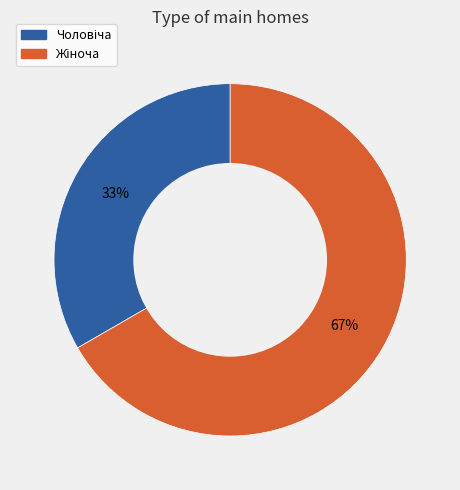

To the nearest percent, what is the average slice percentage?

50%